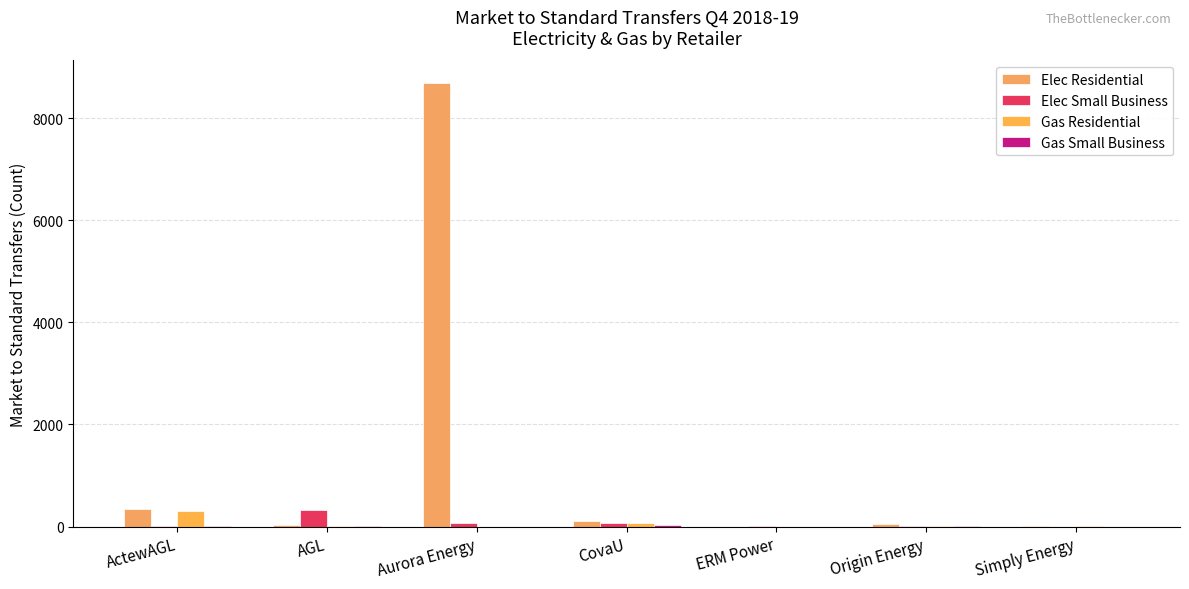

The value of Gas Small Business at ERM Power is 0. True or false?

True